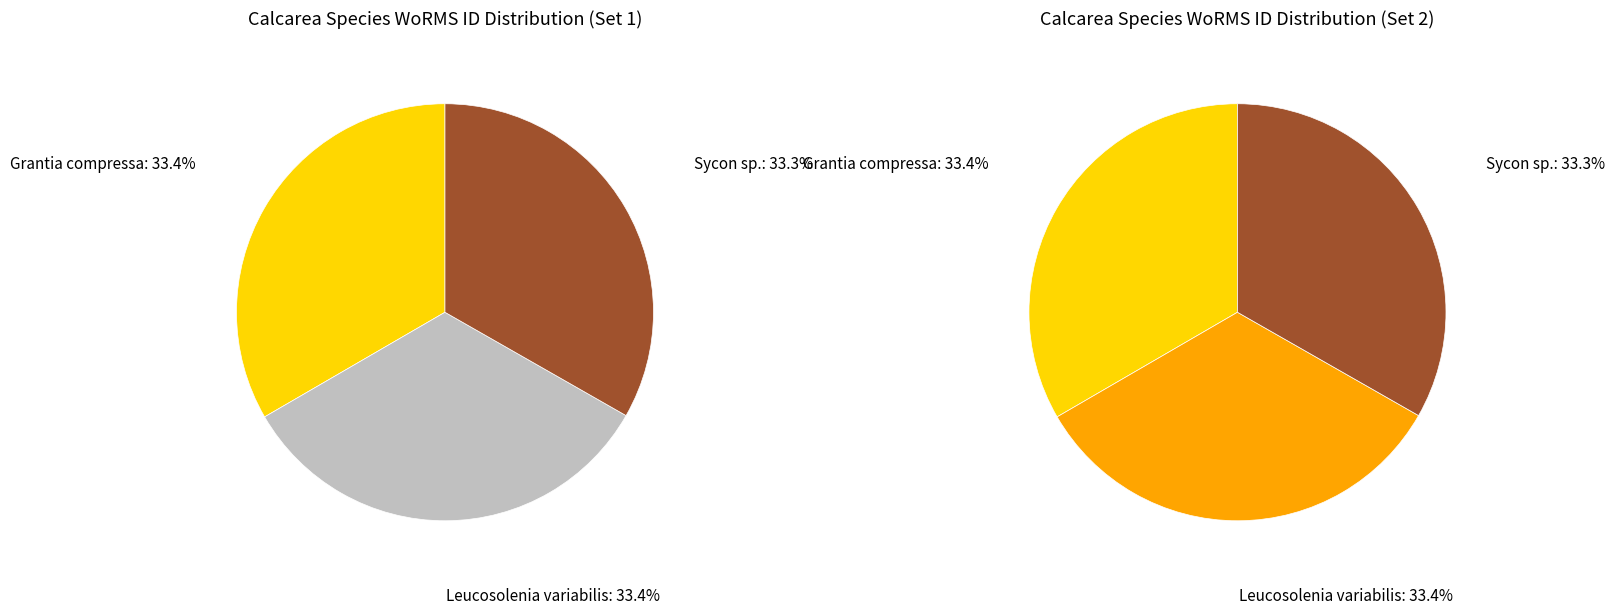

The Sycon sp. (RAS80) slice represents 28% of the pie. True or false?

False